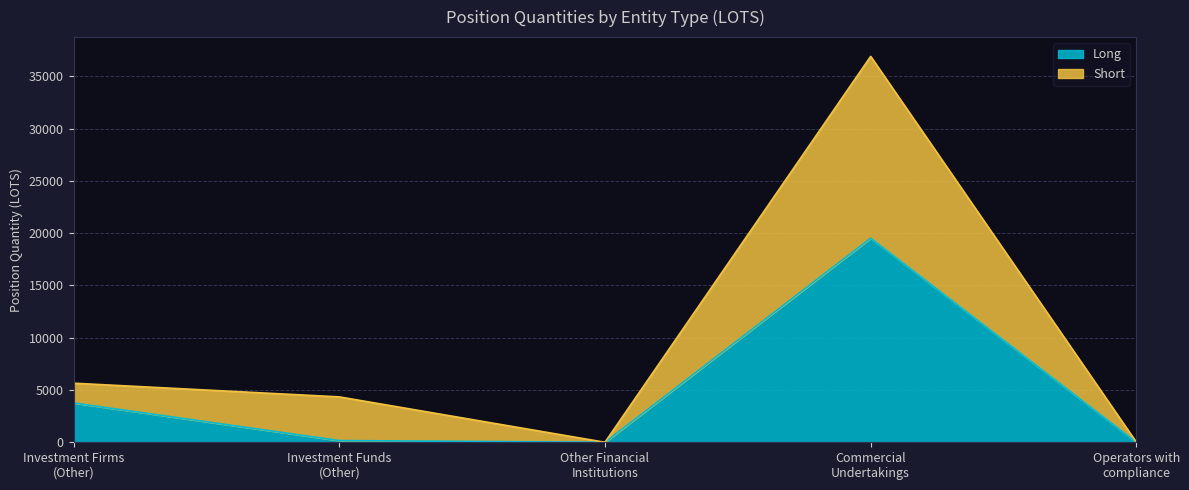

What is the greatest value displayed?

36907.8